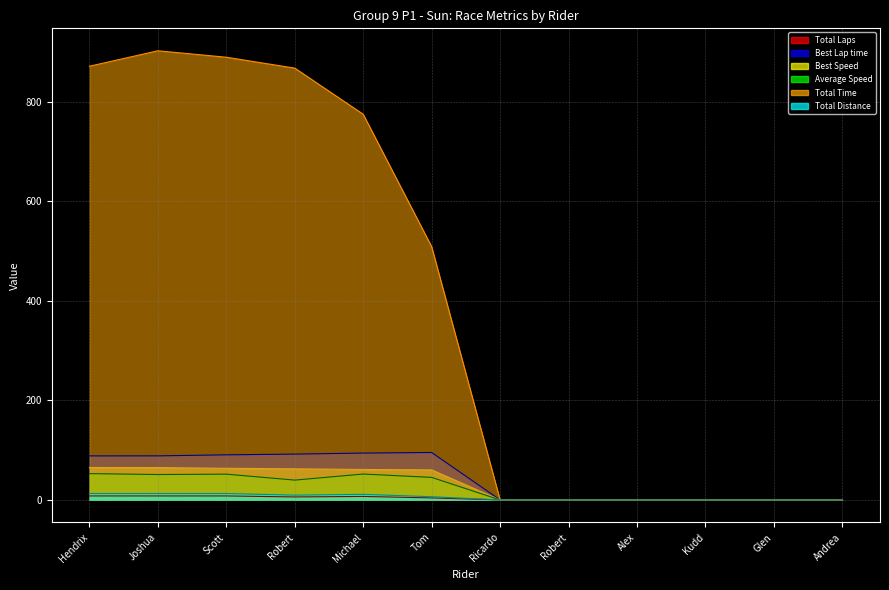

How many values in the Total Laps series exceed 4?

5